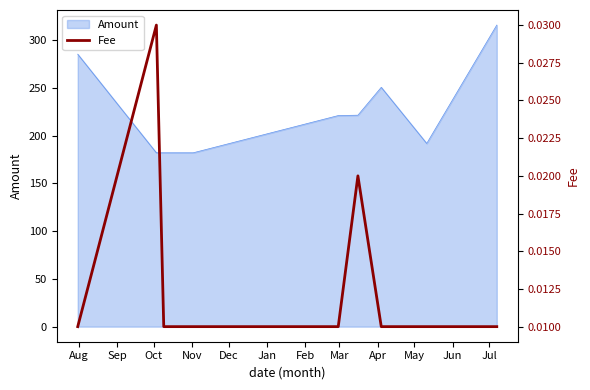

What is the minimum value for Amount?

182.1